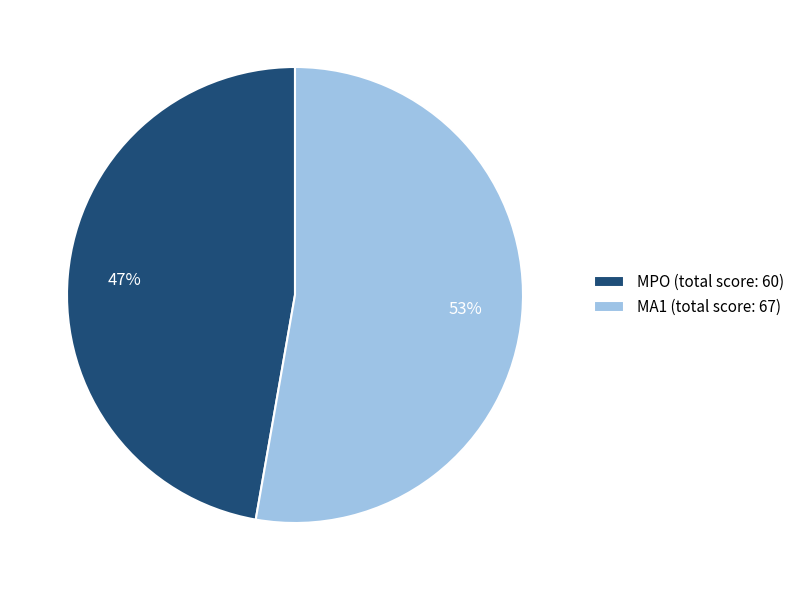

Between MPO (total score: 60) and MA1 (total score: 67), which is larger?

MA1 (total score: 67)